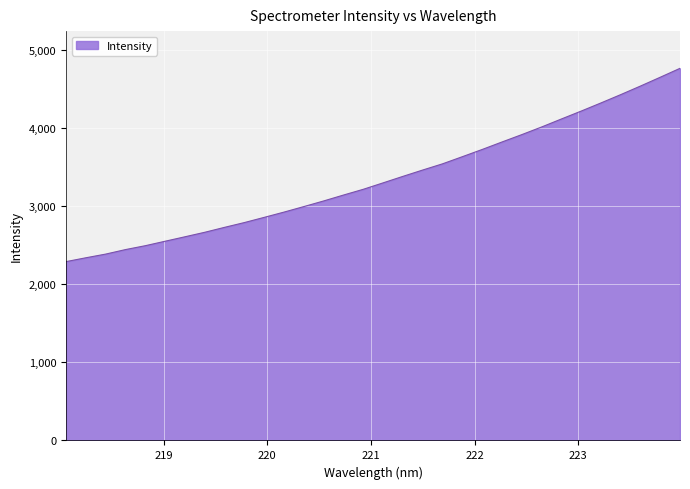

What is the greatest value displayed?

4763.1